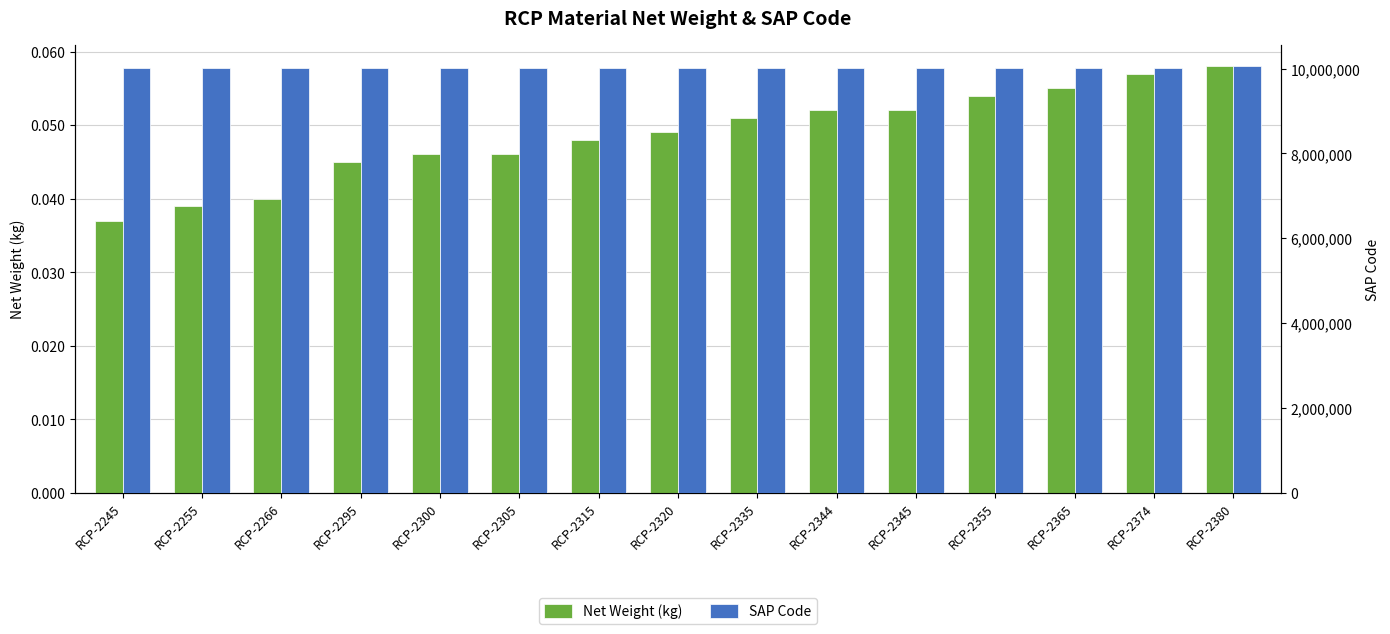

Are the bars grouped side by side (vs. stacked)?

Yes